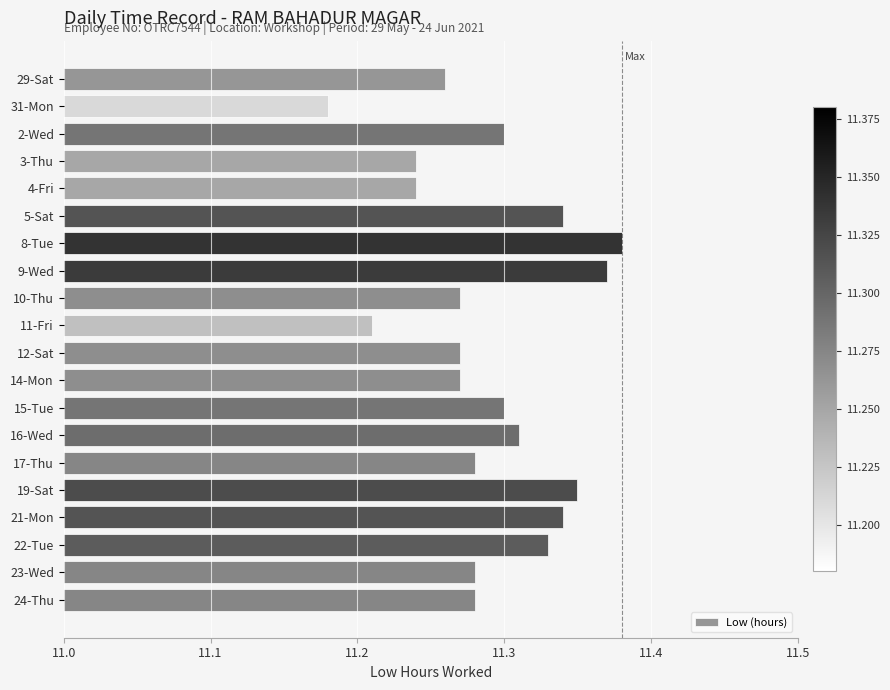

Are the bars horizontal?

Yes